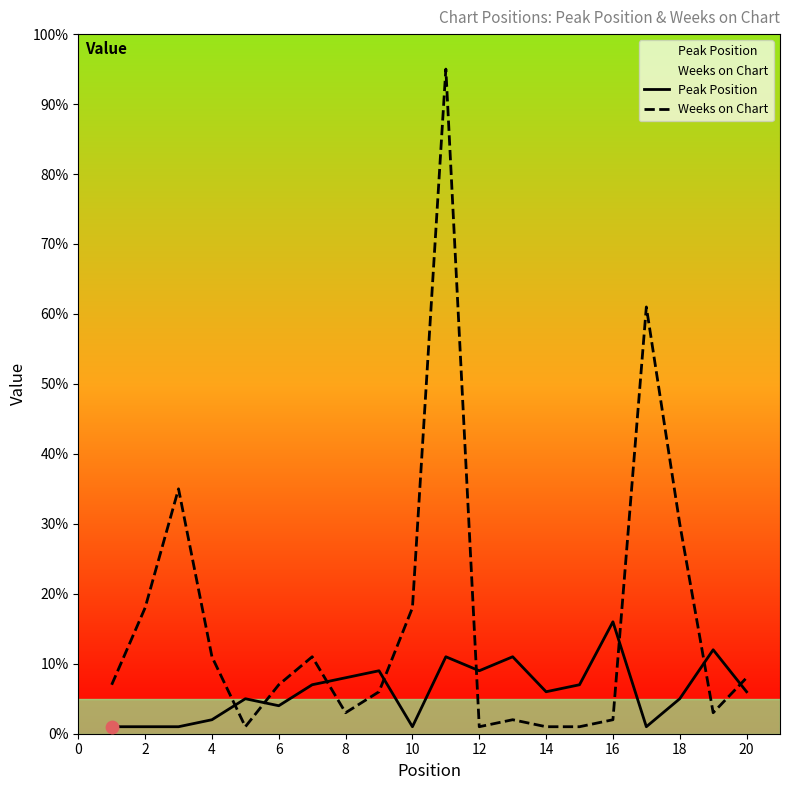

Is the value of Weeks on Chart at 14 greater than the value of Peak Position at 16?

No